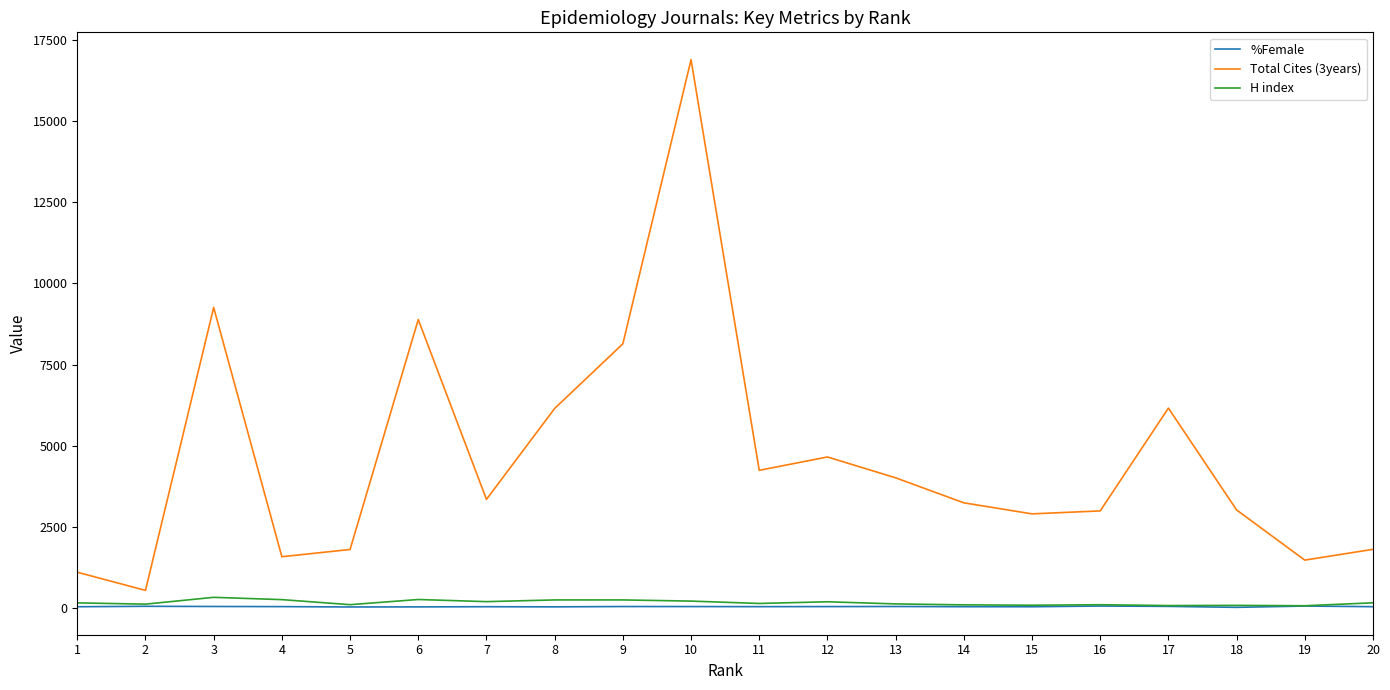

The value of Total Cites (3years) at 7 is 5417.8. True or false?

False